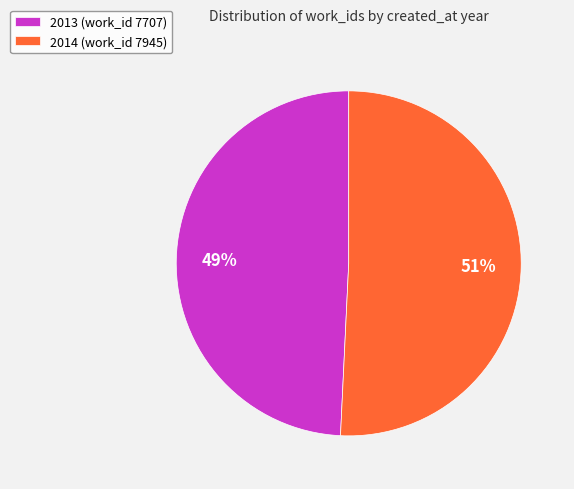

Does 2013 (work_id 7707) represent more than half of the total?

No